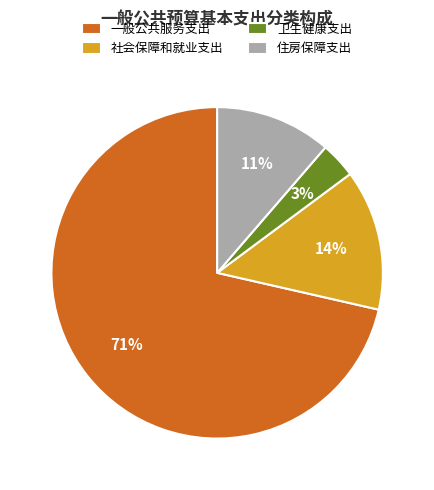

To the nearest percent, what portion does 社会保障和就业支出 represent?

14%